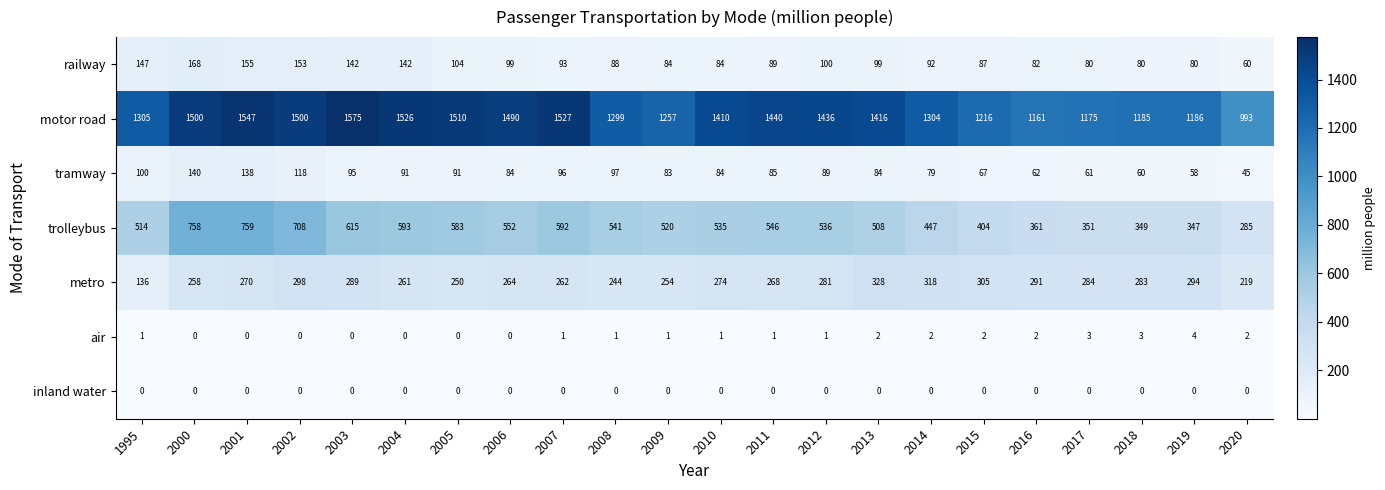

What is the total value across all series at 2009?

2199